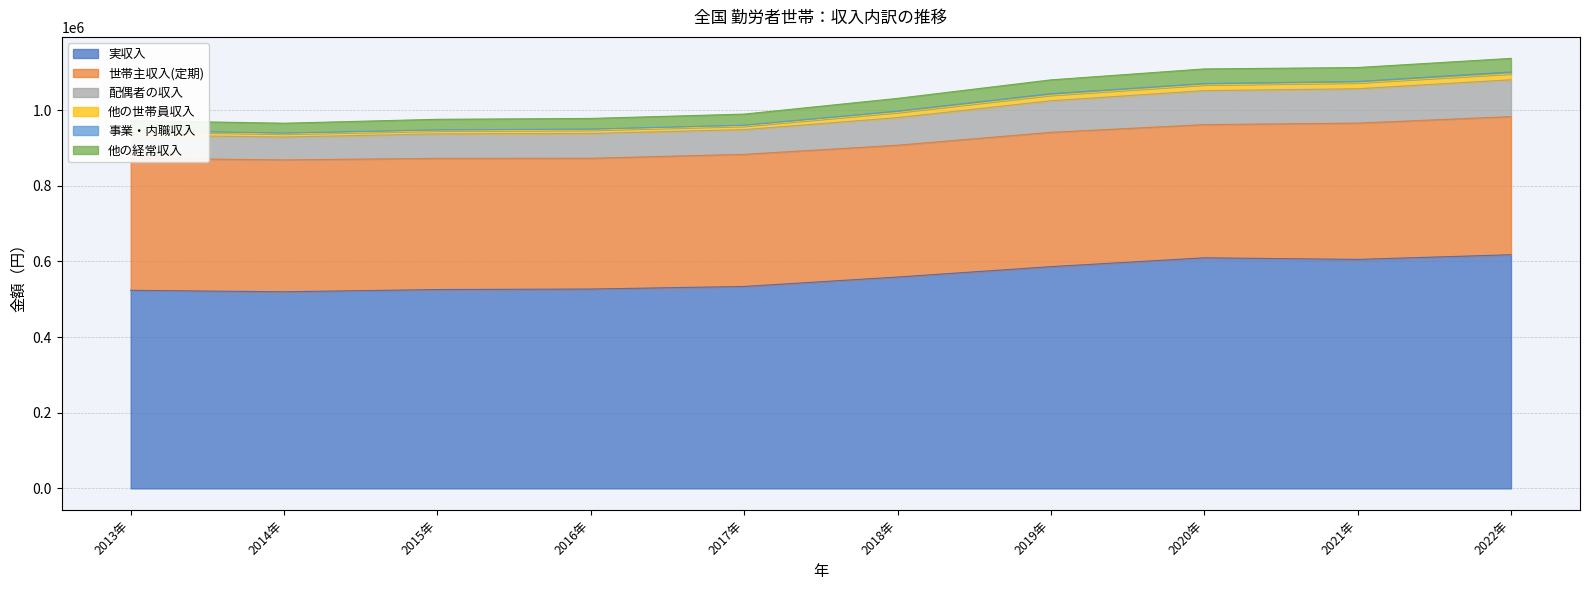

What is the sum of the 他の経常収入 values at 2016年 and 2014年?

54029